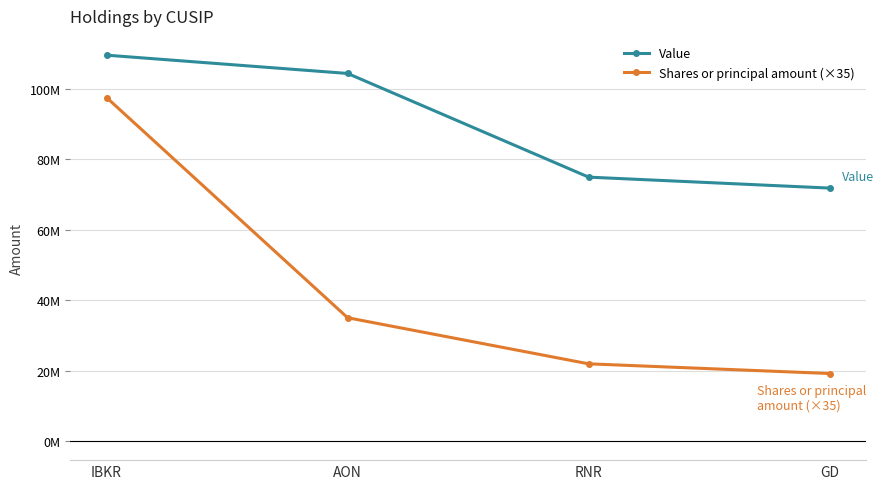

True or false: Value has a value of 20811026 at GD.

False